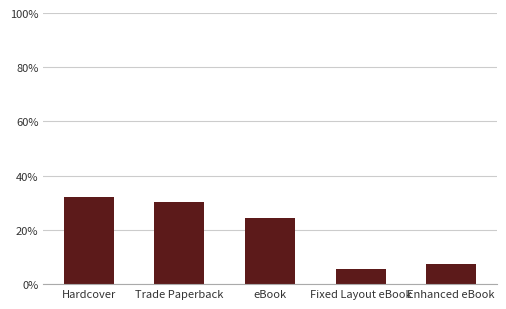

Reading left to right, what are all the values shown in this chart?

0.3	0.3	0.2	0.1	0.1